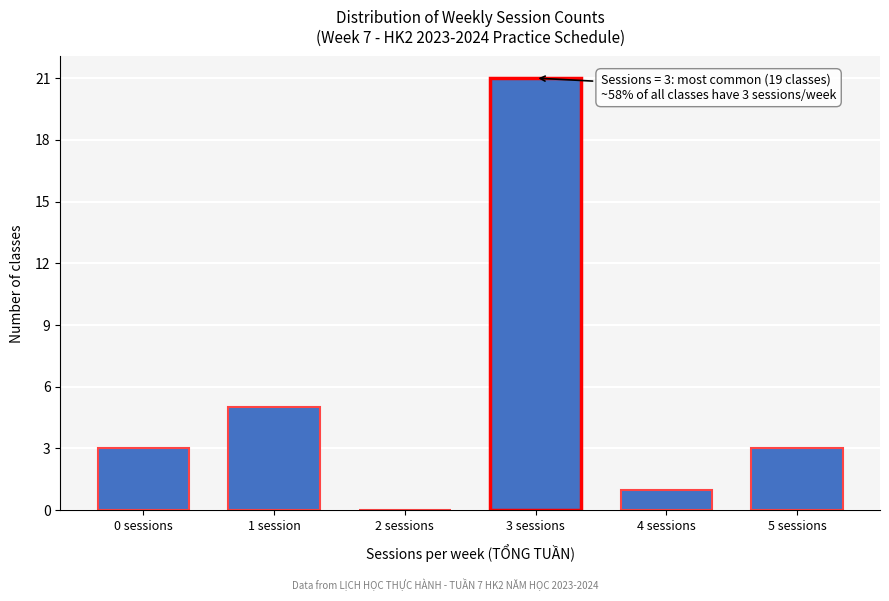

Reading right to left, list all the values displayed in this chart.

5 sessions=3	4 sessions=1	3 sessions=21	2 sessions=0	1 session=5	0 sessions=3